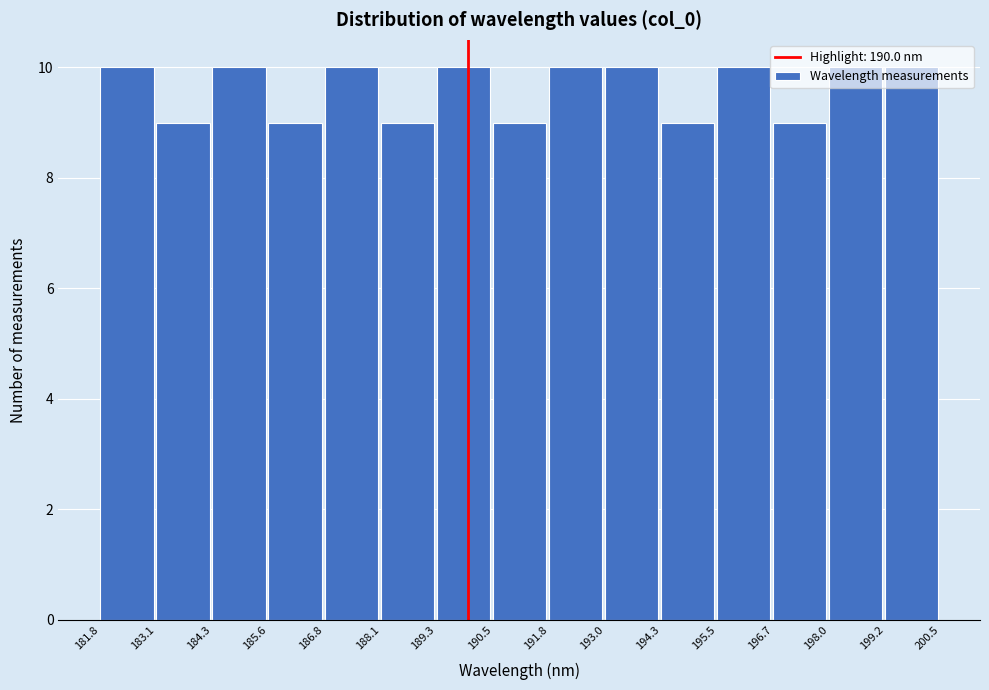

Reading left to right, transcribe this chart: for each bar, give the range it covers on the x-axis and its height. The values are not printed on the chart, so give them approximately, as read against the axis.

181.8 to 183.1: 10
183.1 to 184.3: 9
184.3 to 185.6: 10
185.6 to 186.8: 9
186.8 to 188.1: 10
188.1 to 189.3: 9
189.3 to 190.5: 10
190.5 to 191.8: 9
191.8 to 193.0: 10
193.0 to 194.3: 10
194.3 to 195.5: 9
195.5 to 196.7: 10
196.7 to 198.0: 9
198.0 to 199.2: 10
199.2 to 200.5: 10